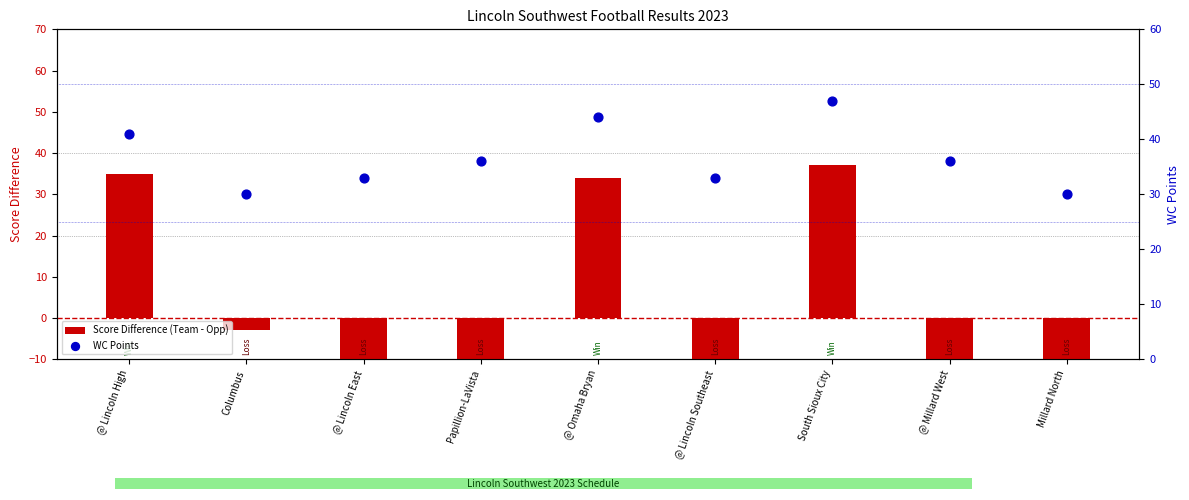

Which series has the largest total across all categories?

WC Points